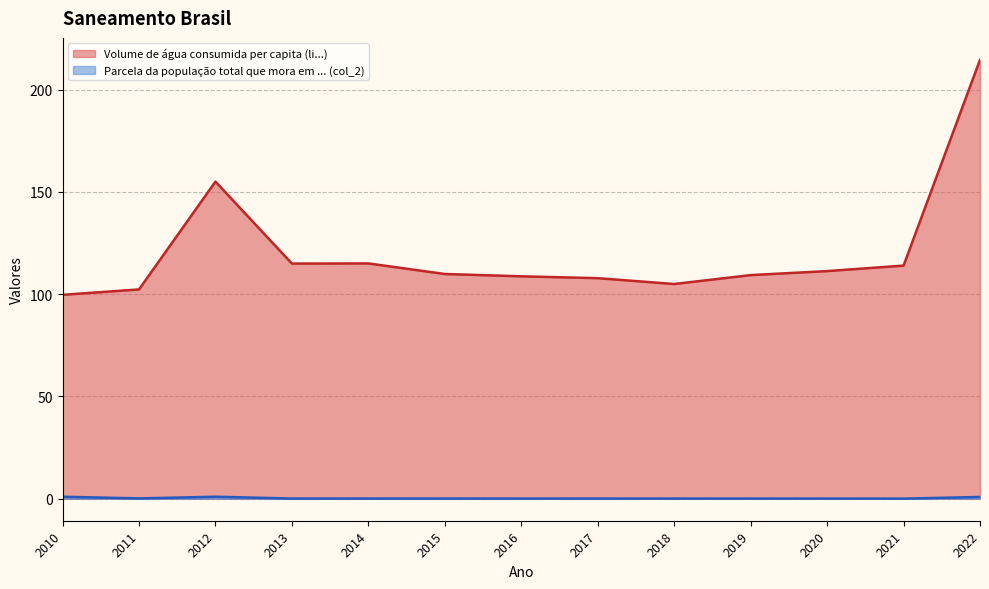

At which label does Parcela da população total que mora em ... (col_2) reach its peak?

2010